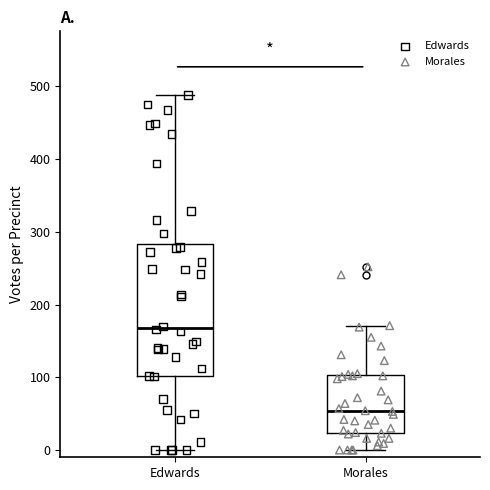

Reading left to right, transcribe this box plot: for each box, give where its median line is, the range the box spans, and where its two whiskers end, as read against the y-axis. The values are not printed on the chart, so give them approximately, as read against the axis.

Edwards: median 170, box 100 to 280, whiskers 0 to 490
Morales: median 50, box 20 to 100, whiskers 0 to 170